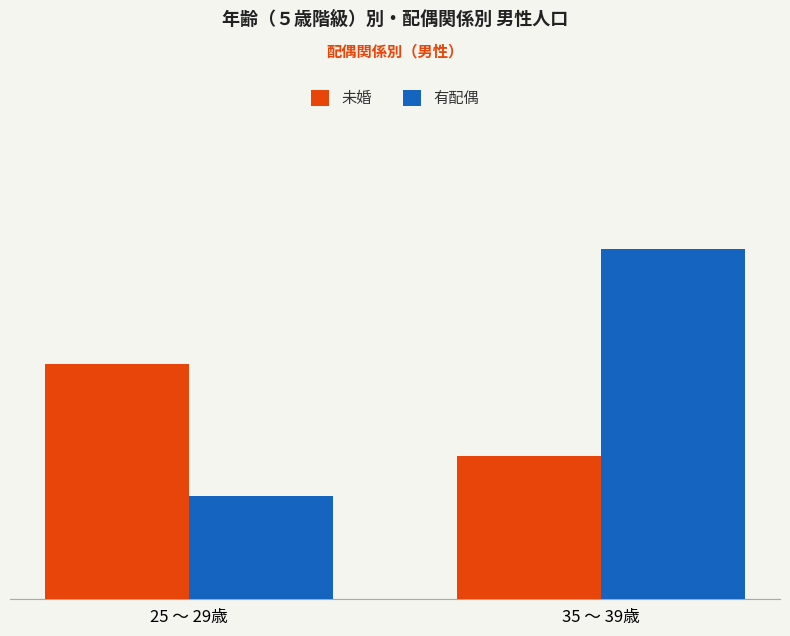

At how many categories does at least one series exceed 4931?

2